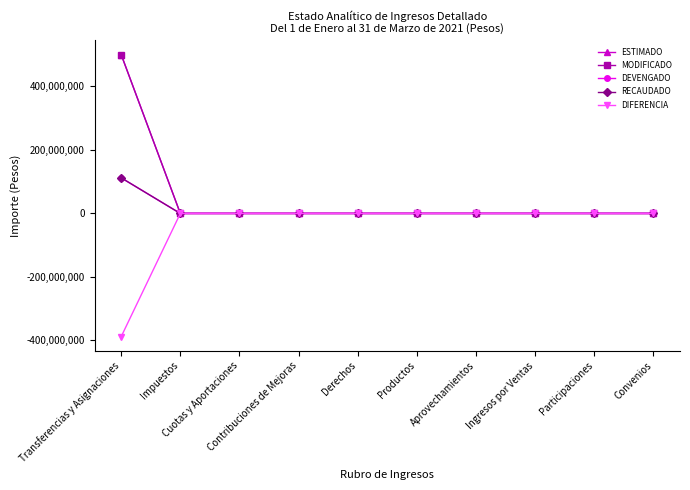

List the labels in order of MODIFICADO value, smallest first.

Impuestos, Cuotas y Aportaciones, Contribuciones de Mejoras, Derechos, Productos, Aprovechamientos, Ingresos por Ventas, Participaciones, Convenios, Transferencias y Asignaciones